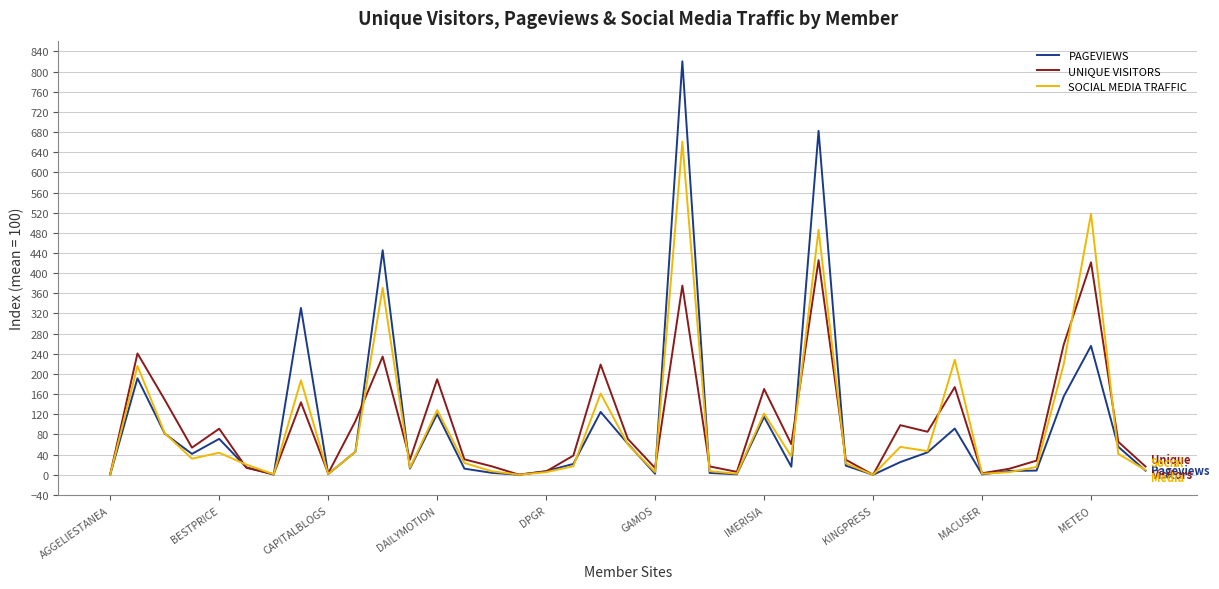

What are all the series names shown in the legend?

PAGEVIEWS, UNIQUE VISITORS, SOCIAL MEDIA TRAFFIC